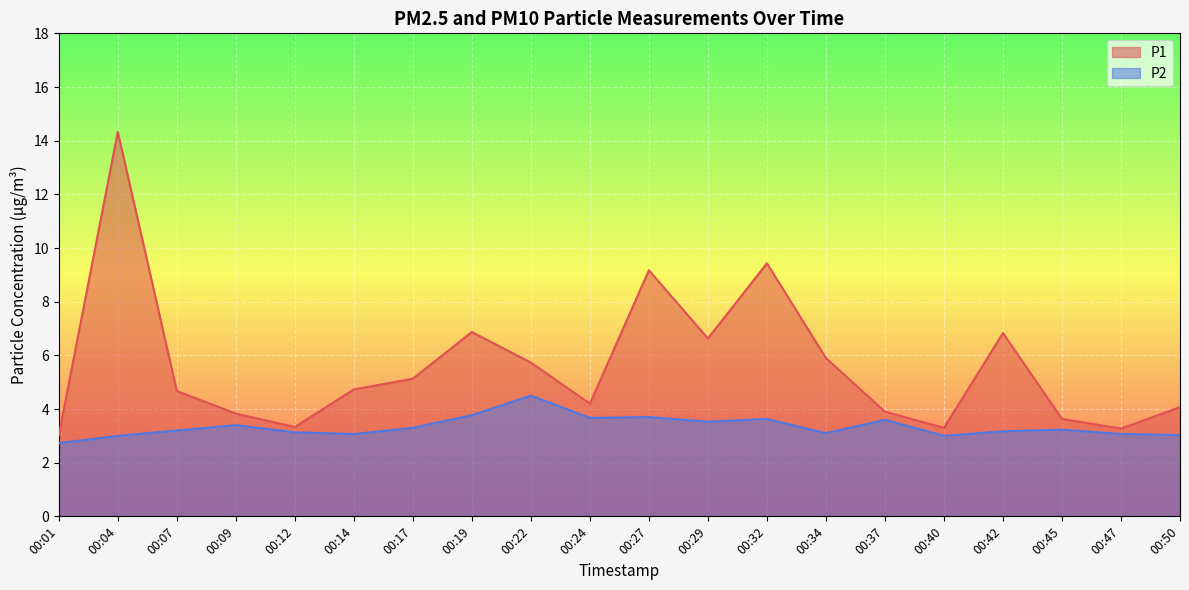

What is the maximum value for P1?

14.3